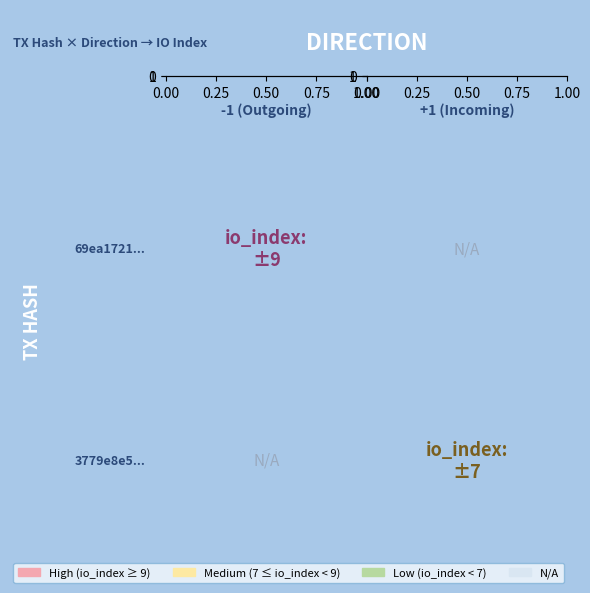

Which series has the widest spread of values?

69ea1721b64dd1b89a238000be8ce4acf7e1664